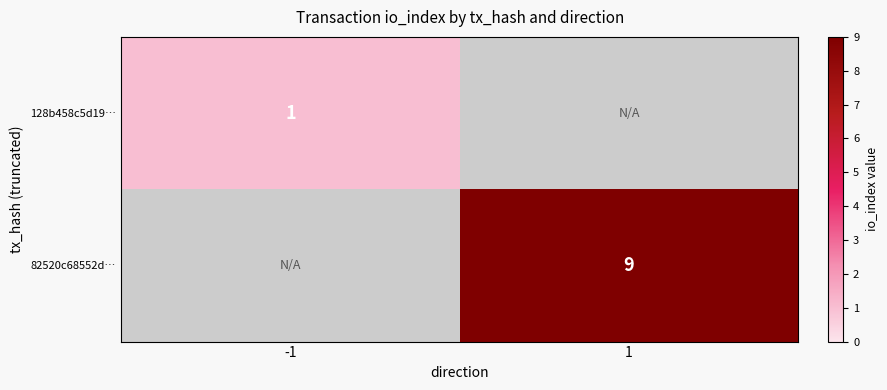

The 128b458c5d19… series shows 1 at -1. True or false?

True